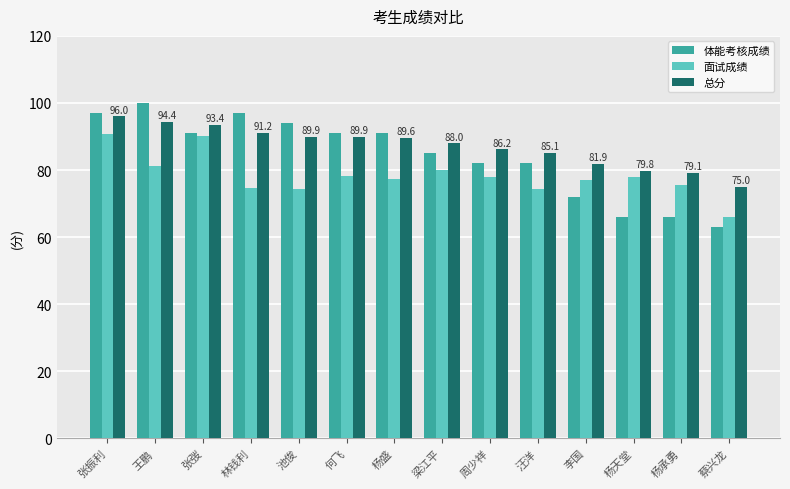

What is the difference between the maximum and second lowest values in the 总分 series?

16.9